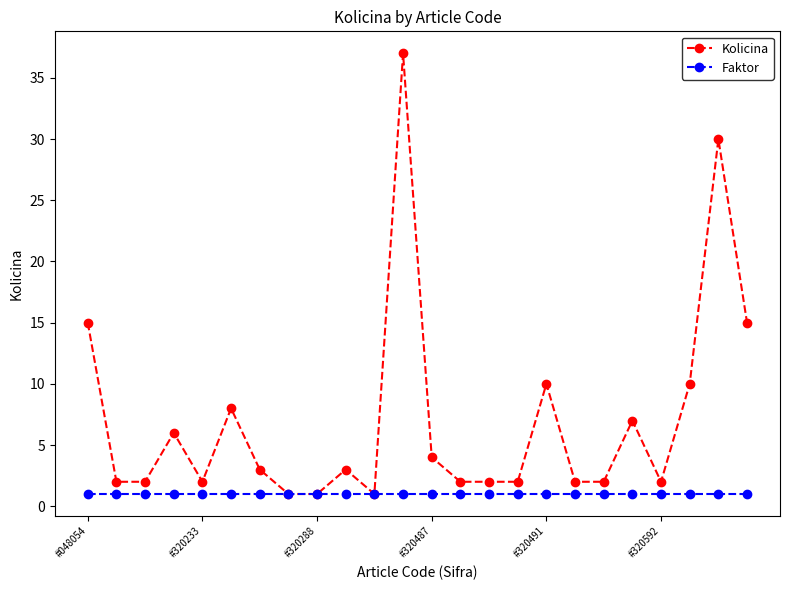

What is the value of the Faktor point at the 14th from the left?

1